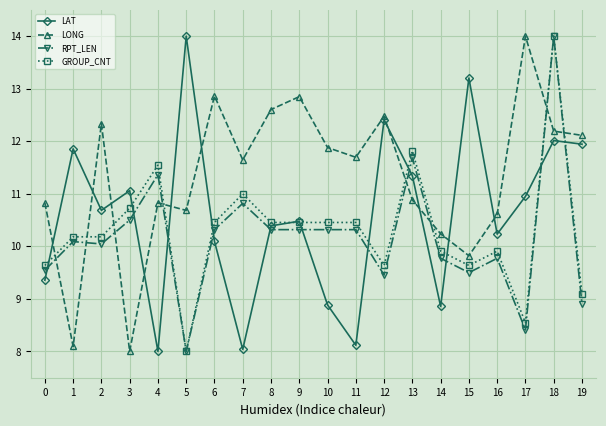

What is the total value across all series at 6?

43.7